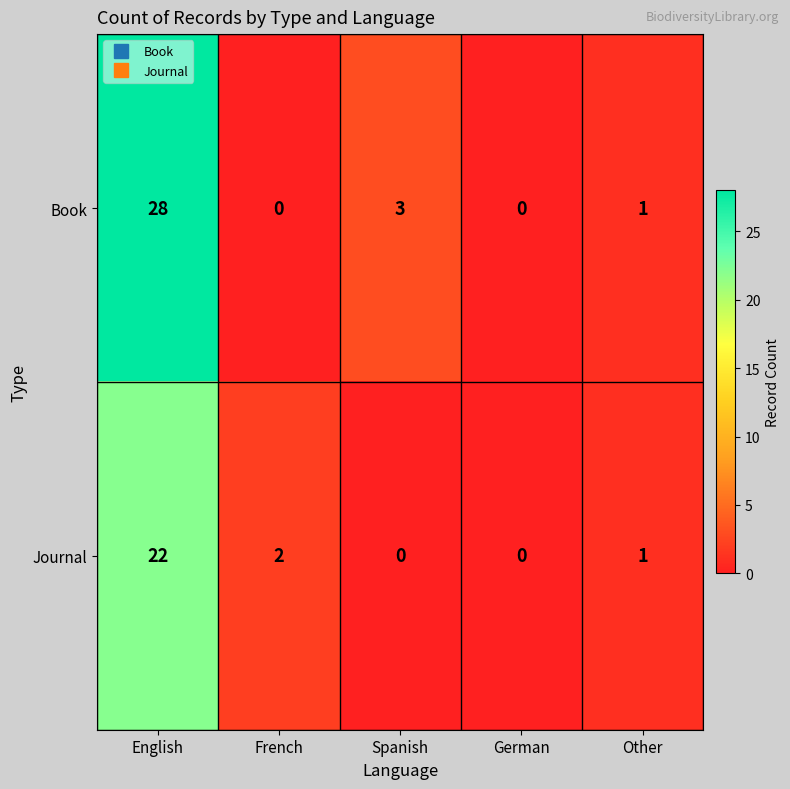

Which series has the widest spread of values?

Book